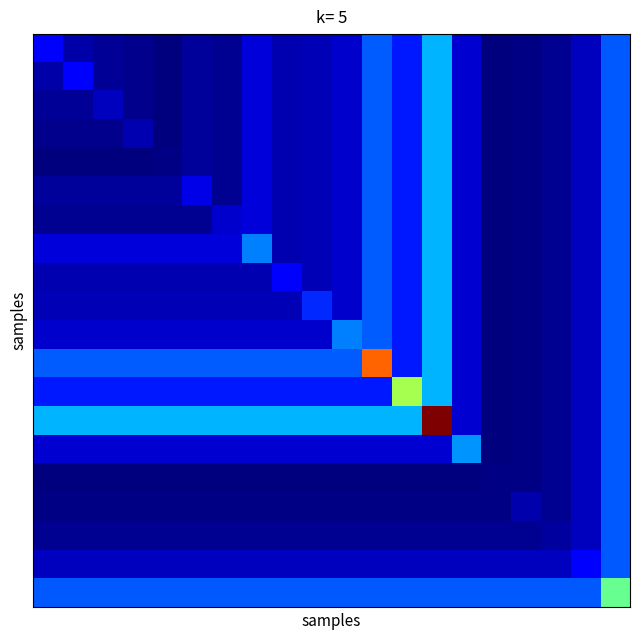

At which category does the chart reach its minimum across all series?

15